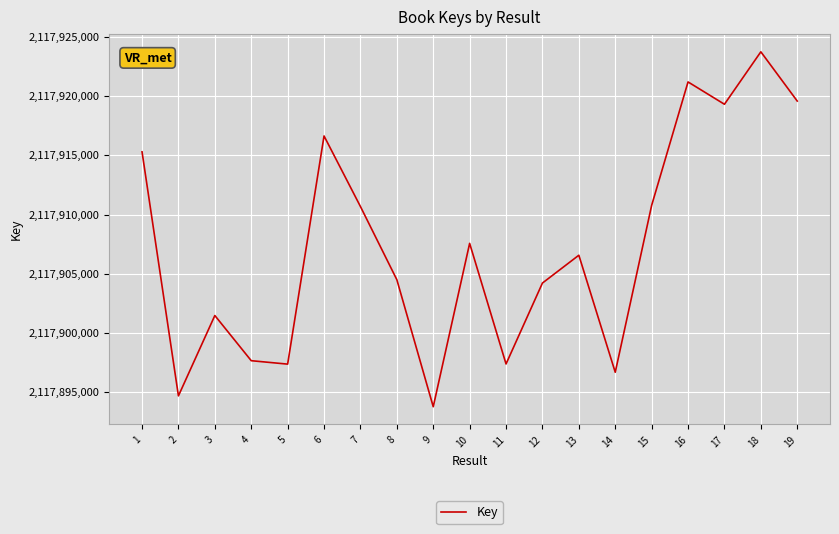

What is the minimum value shown in the chart?

2117893742